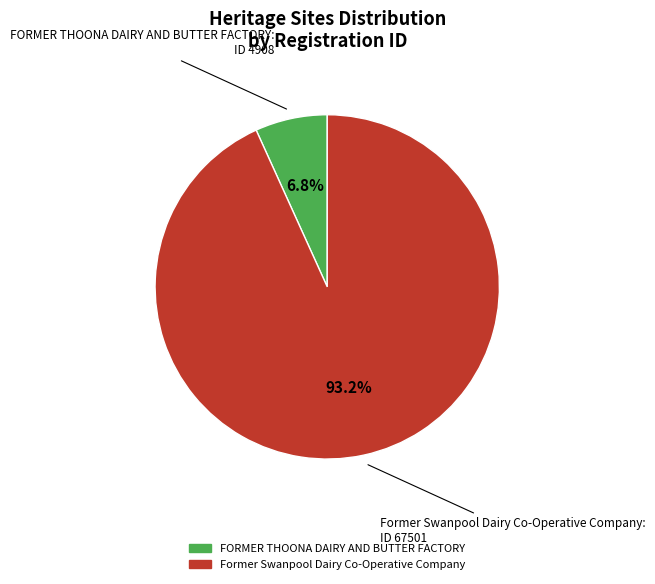

What is the largest slice in the pie chart?

Former Swanpool Dairy Co-Operative Company